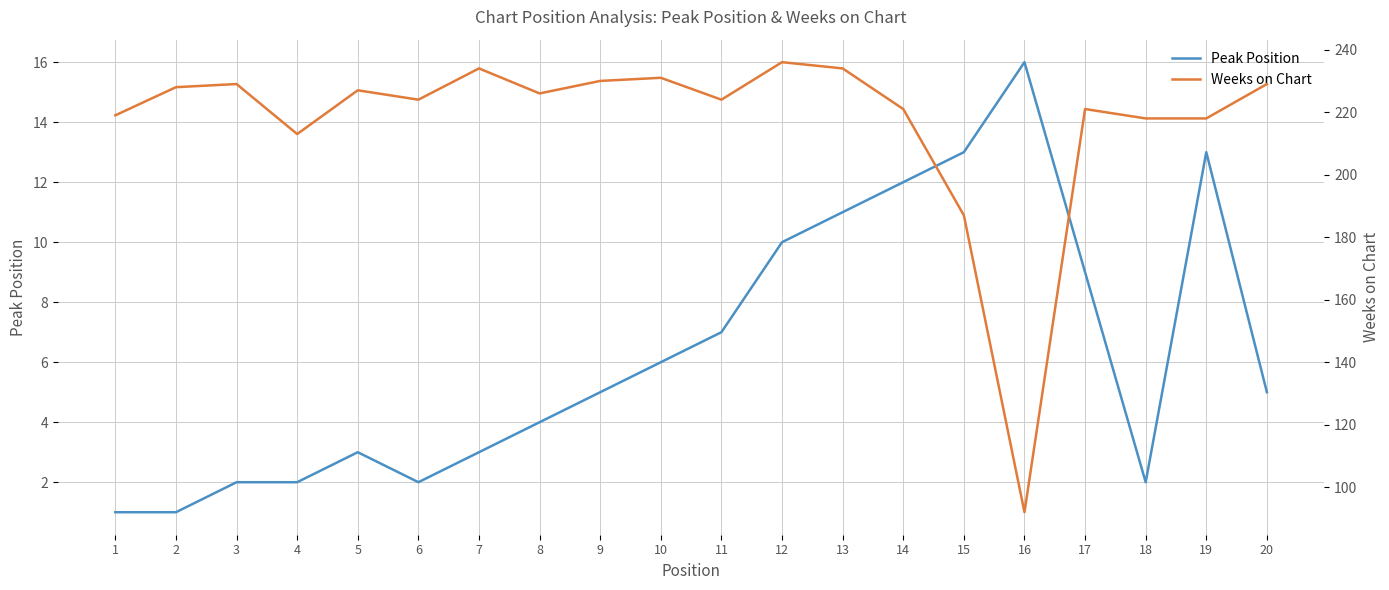

Count the number of data series in this chart.

2